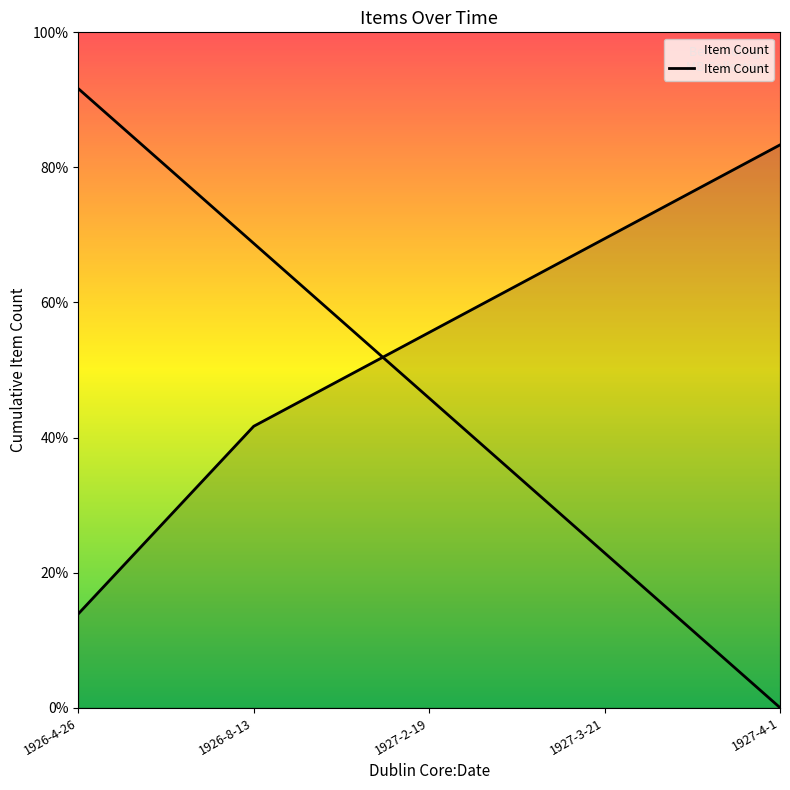

Reading right to left, extract all data points from this chart.

6	5	4	3	1